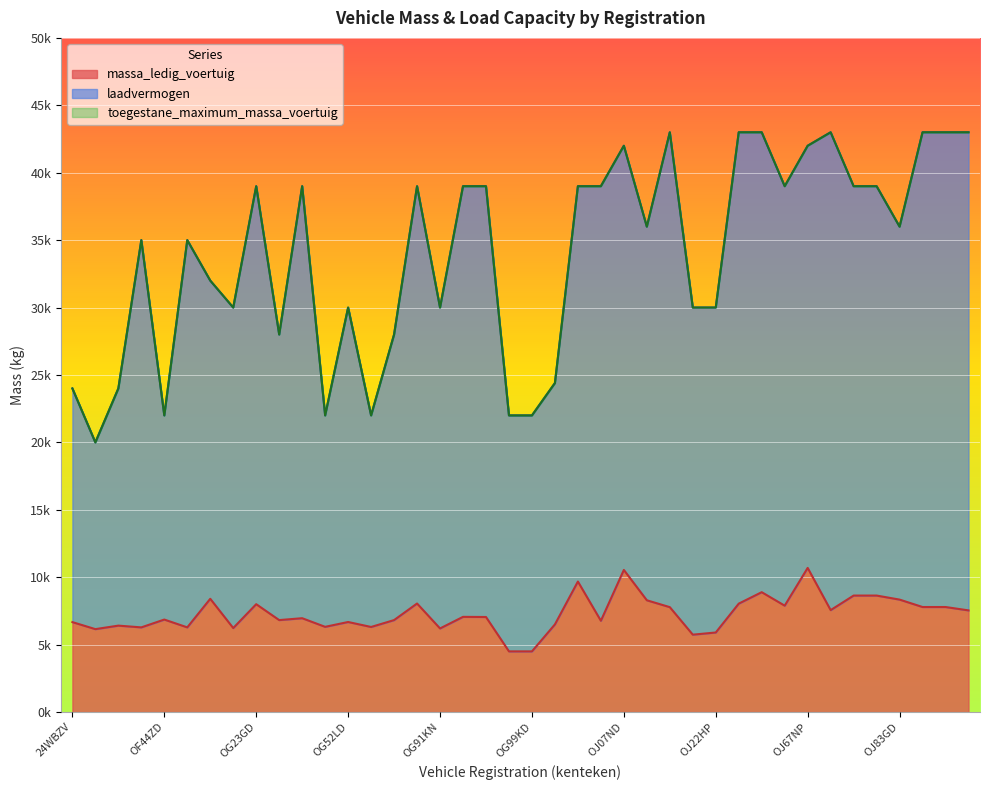

Where is the first local minimum for toegestane_maximum_massa_voertuig?

57WFGP